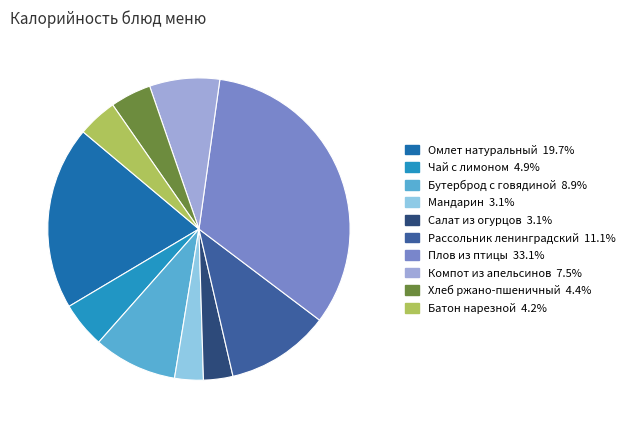

Approximately how many times larger is the value at Компот из апельсинов compared to Хлеб ржано-пшеничный?

1.7